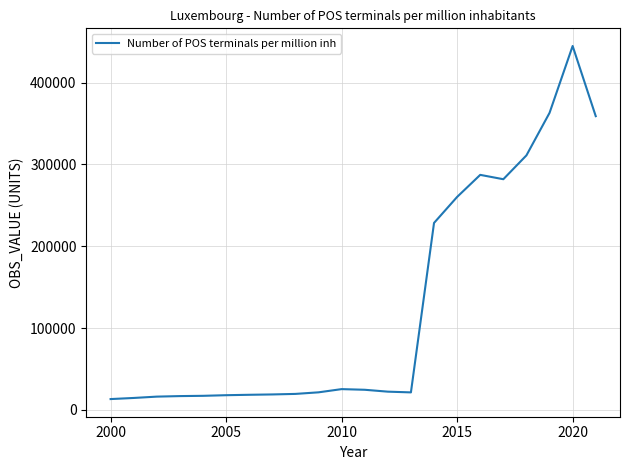

What is the greatest value displayed?

444817.5